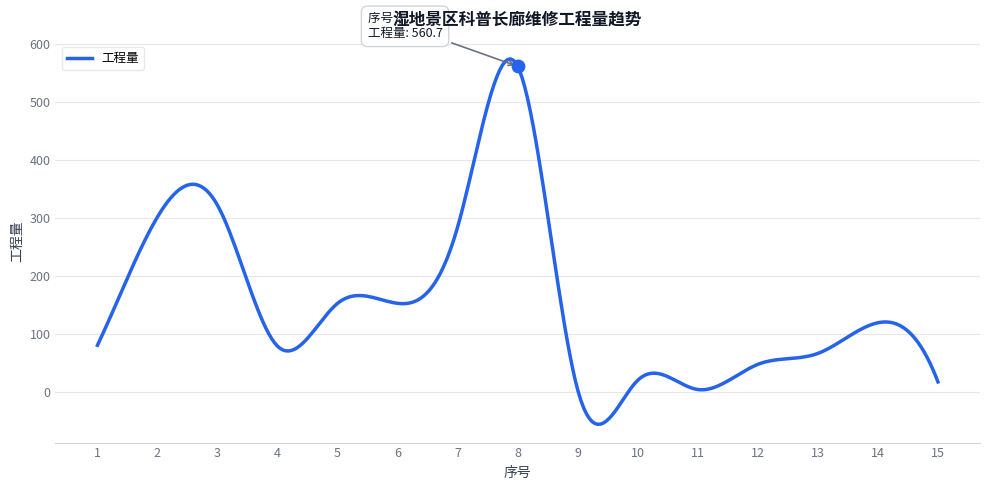

What is the change in value from 4 to 8?

+482.3